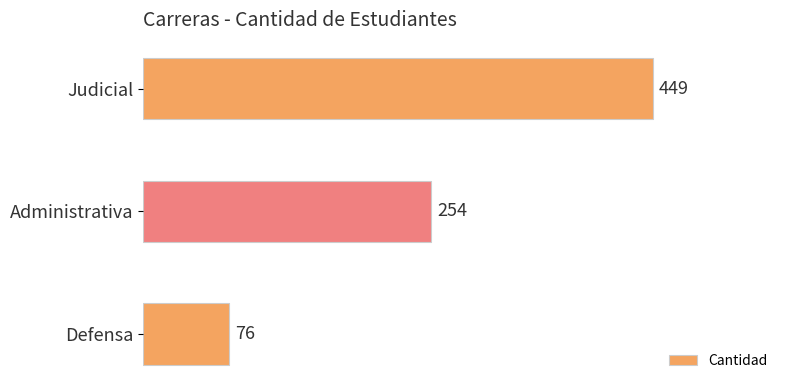

What is the difference between the second highest and minimum values?

178